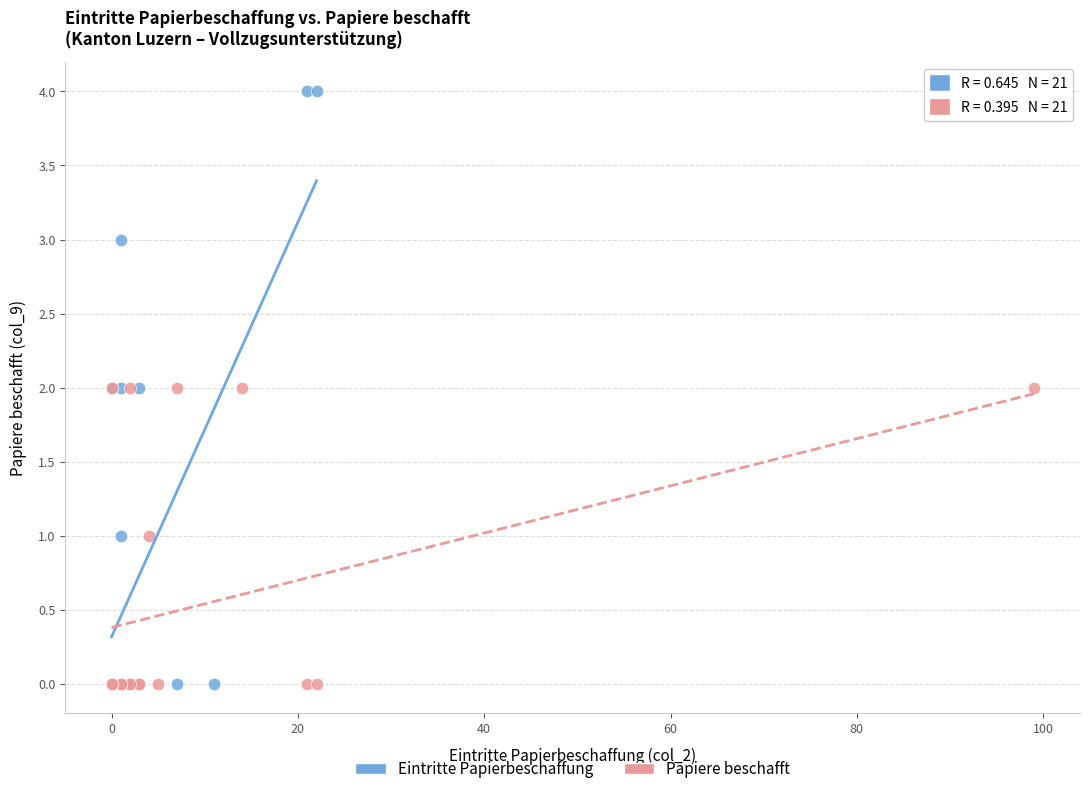

Which series reaches the maximum Y coordinate?

Eintritte Papierbeschaffung